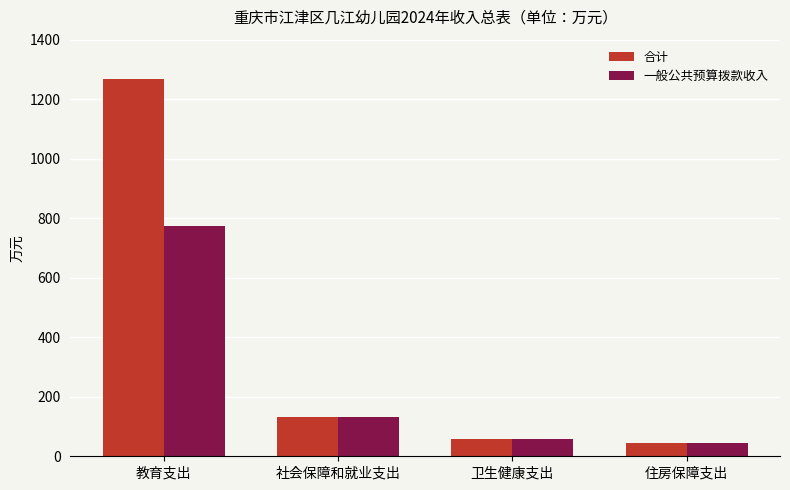

What is the value of the 一般公共预算拨款收入 bar at the 3rd from the left?

57.3